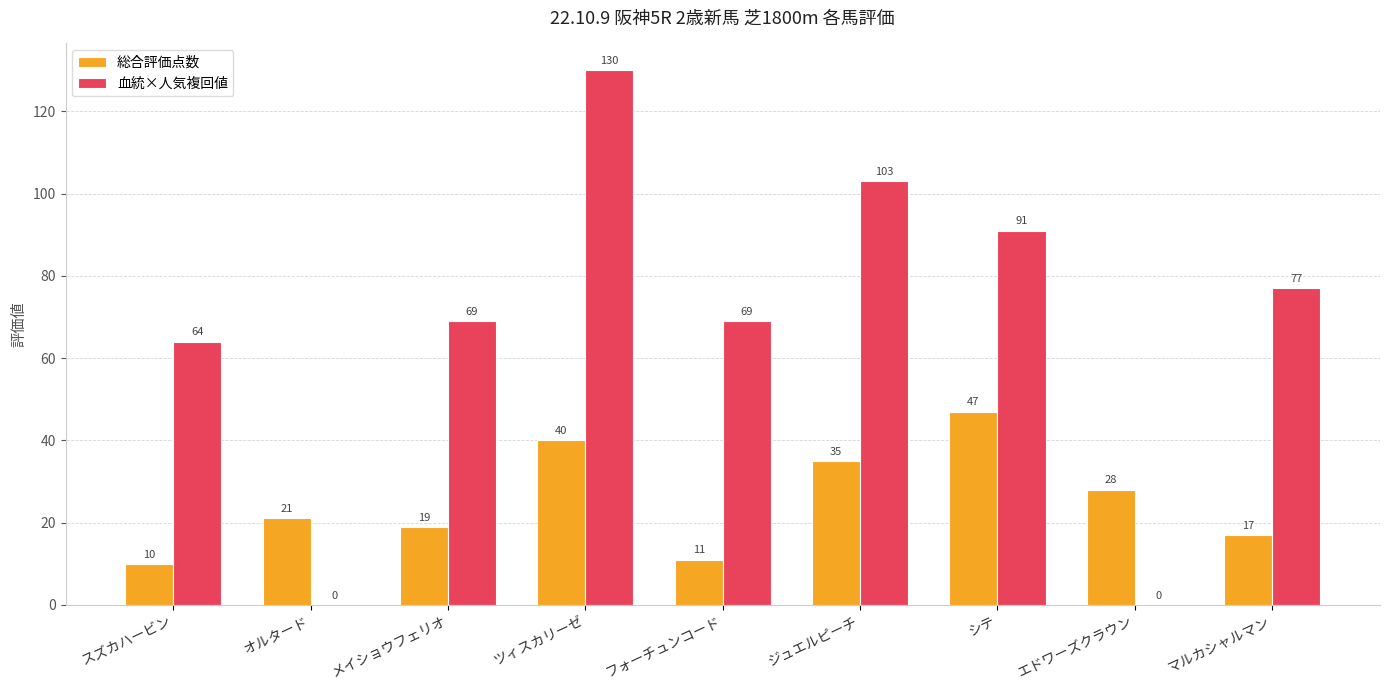

Which series has the largest range (max minus min)?

血統×人気複回値